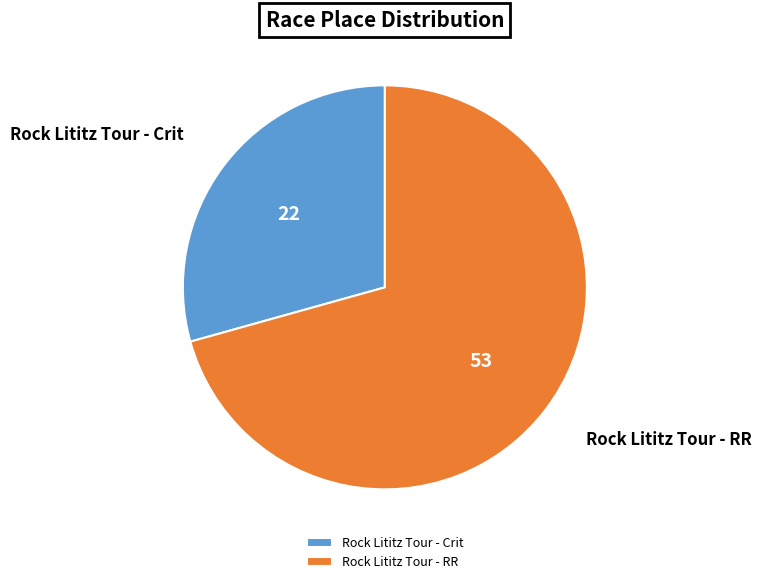

The Rock Lititz Tour - RR slice represents 71% of the pie. True or false?

True